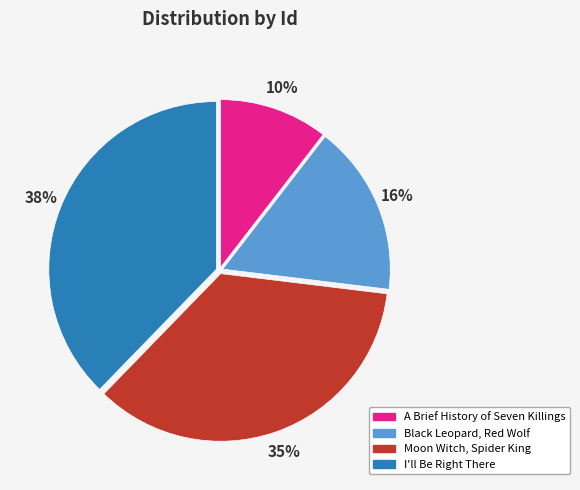

Rank the categories by value from highest to lowest.

I'll Be Right There, Moon Witch, Spider King, Black Leopard, Red Wolf, A Brief History of Seven Killings